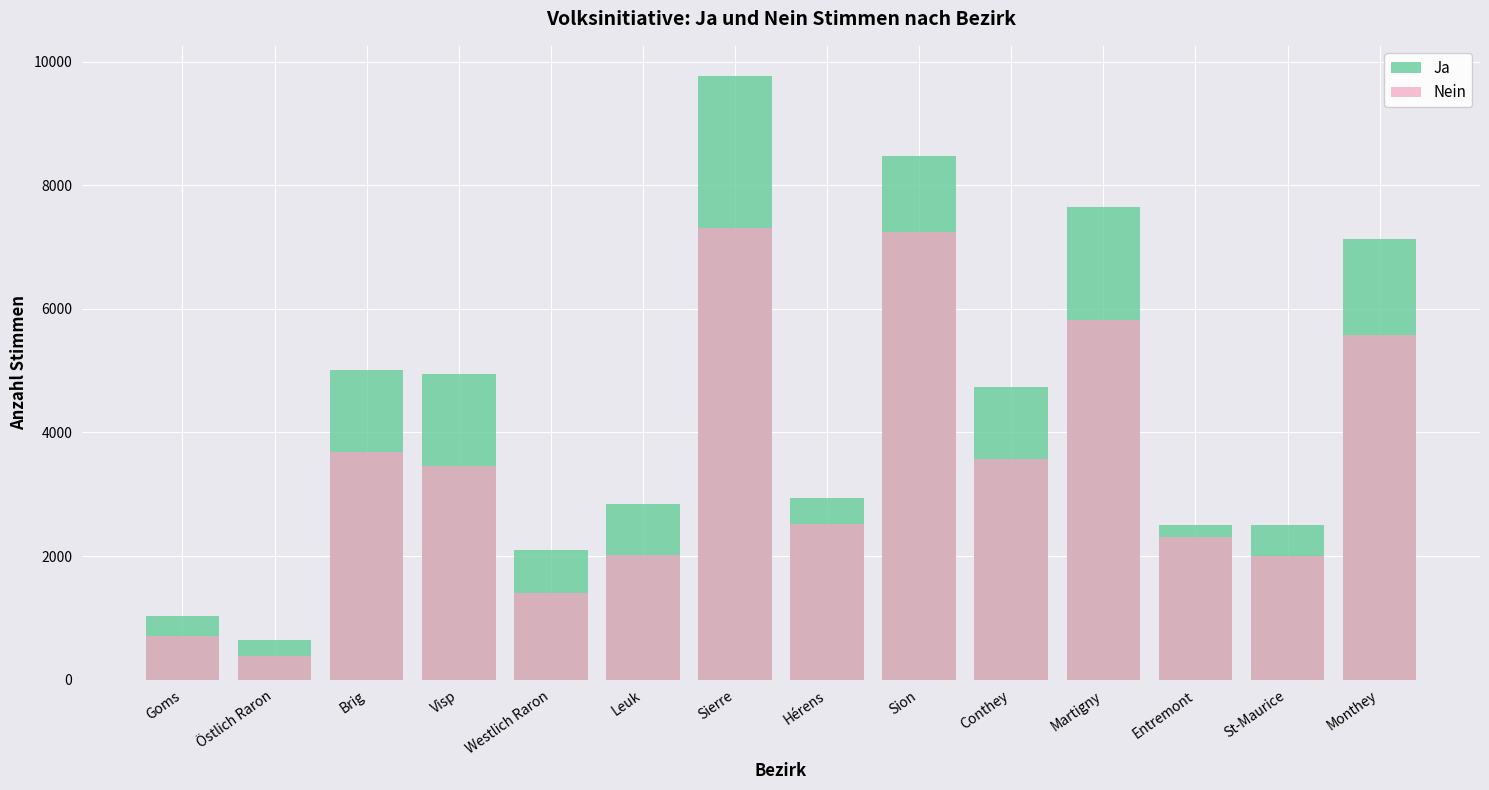

What is the total value across all series at Leuk?

4865